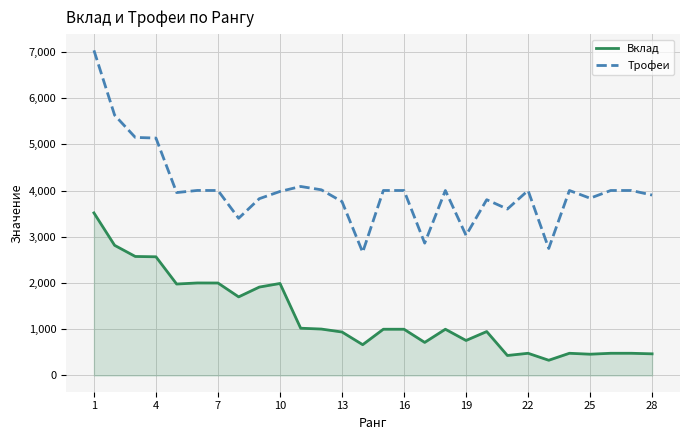

What is the smallest value displayed?

329